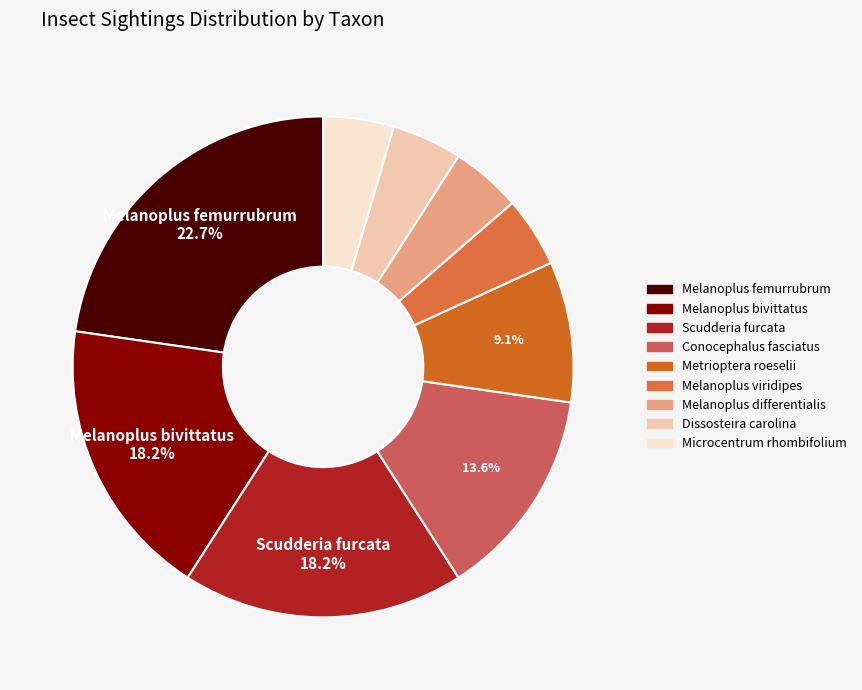

Is it true that Microcentrum rhombifolium is 1% of the pie?

False